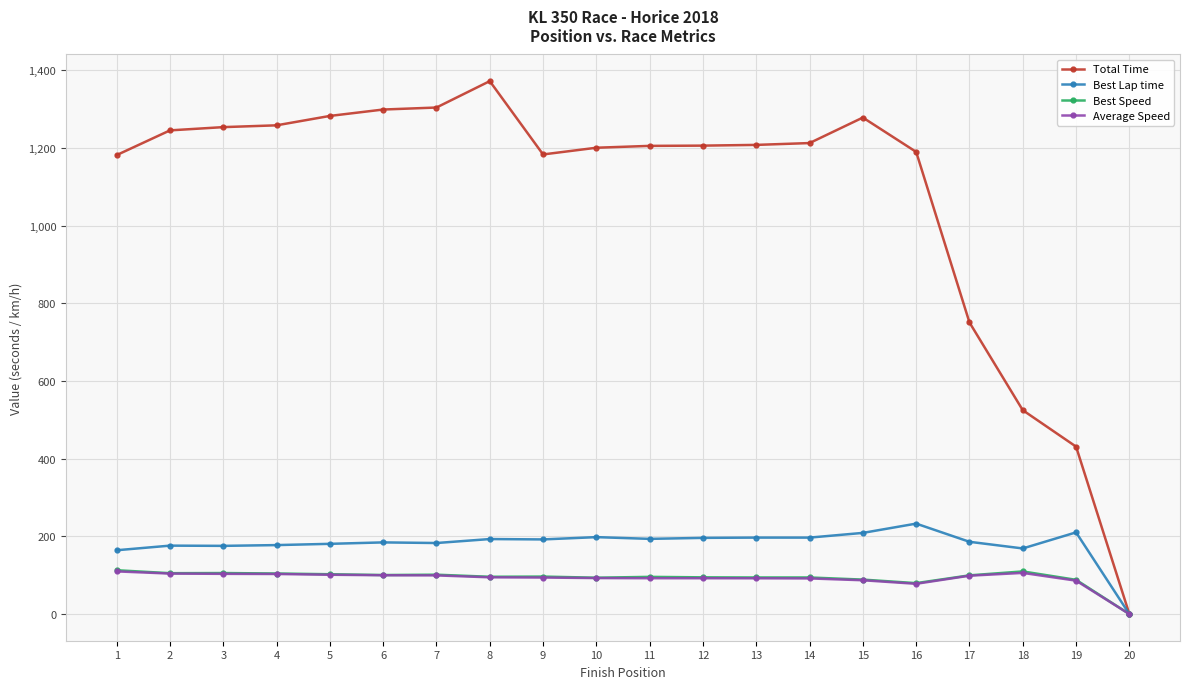

What is the spread (max minus min) of values at 11?

1112.7